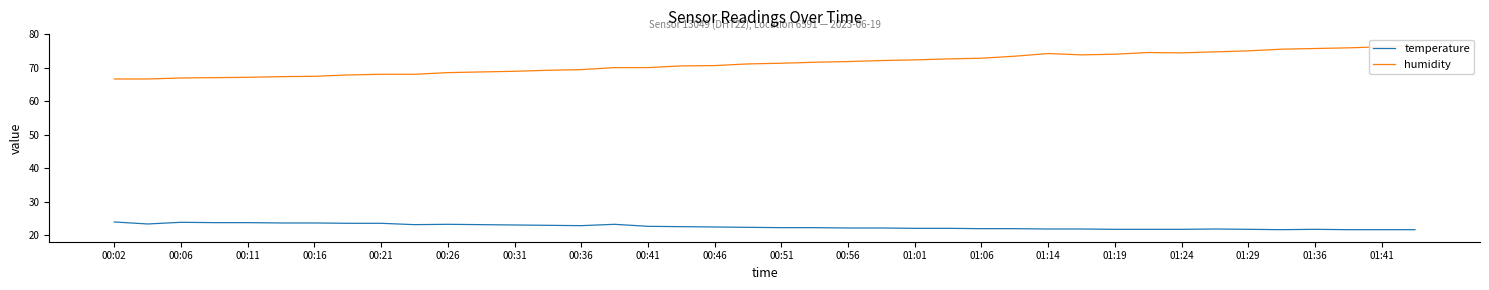

The temperature series shows 5.6 at 00:02. True or false?

False